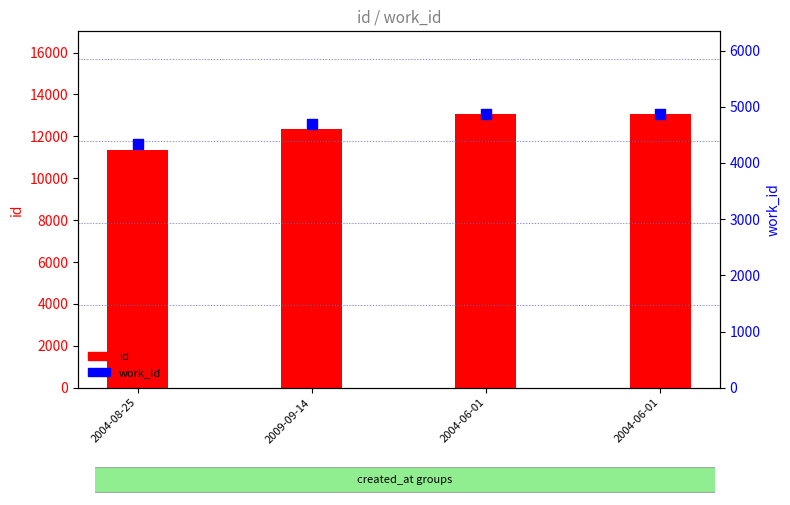

Which series reaches the maximum Y coordinate?

id